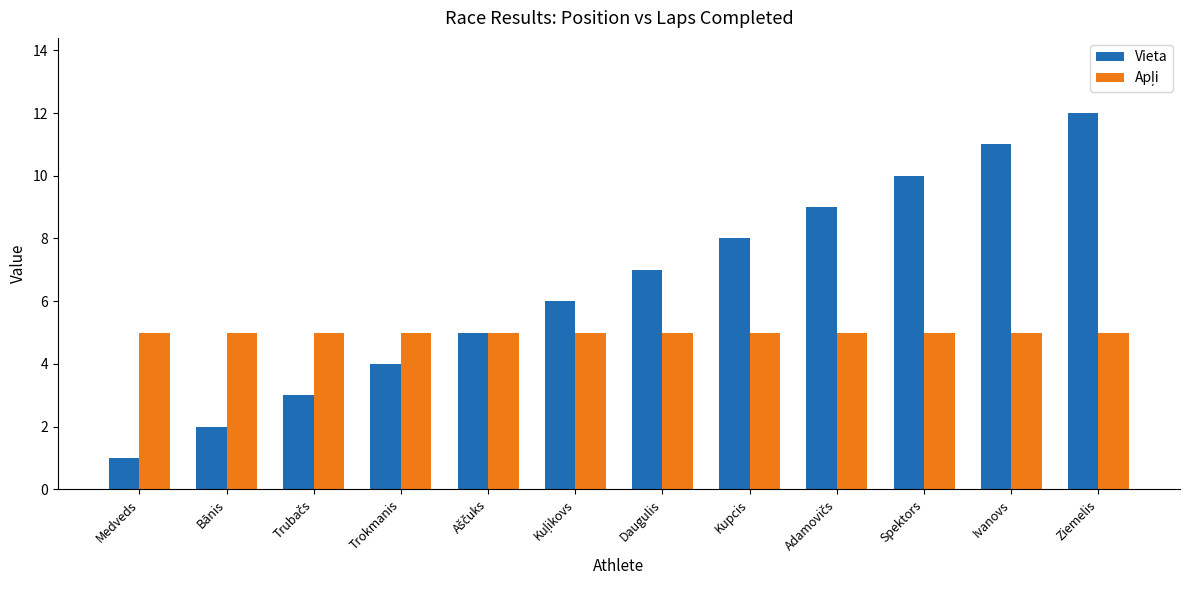

What is the value of the Vieta bar at the 4th from the left?

4